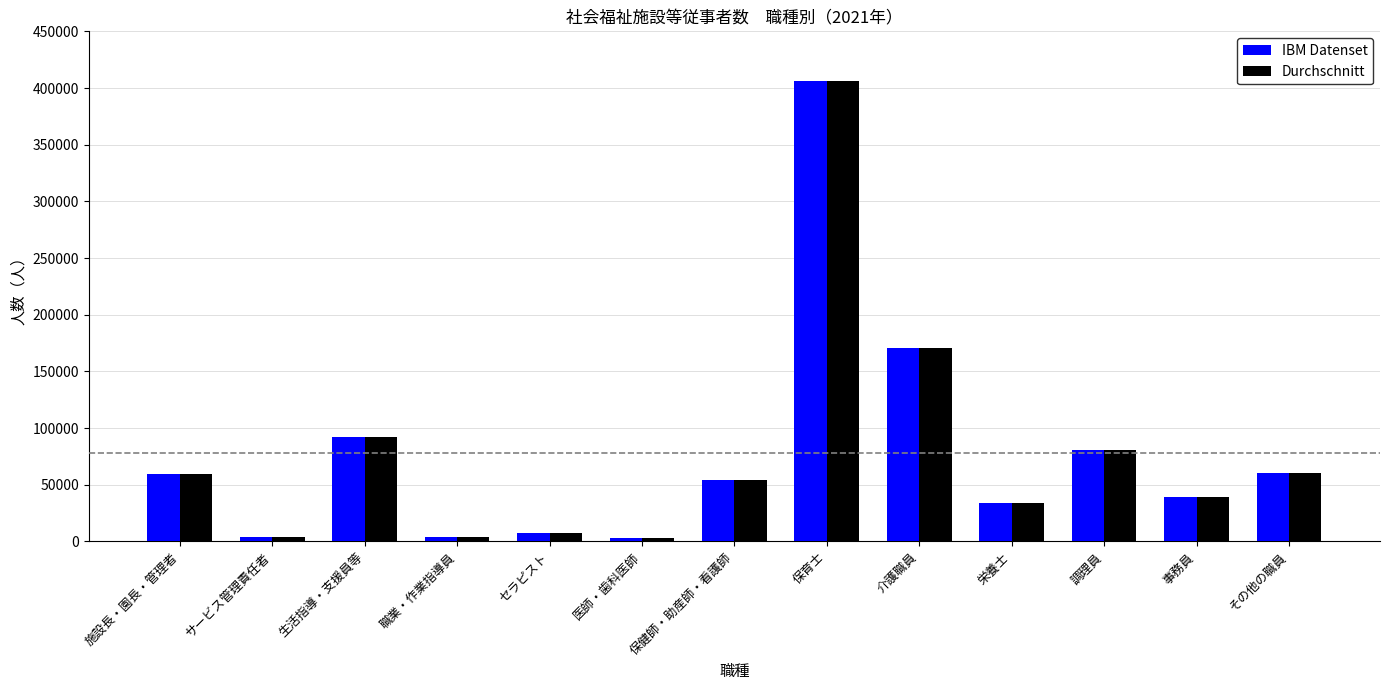

What is the difference between the maximum and minimum values in the IBM Datenset series?

402885